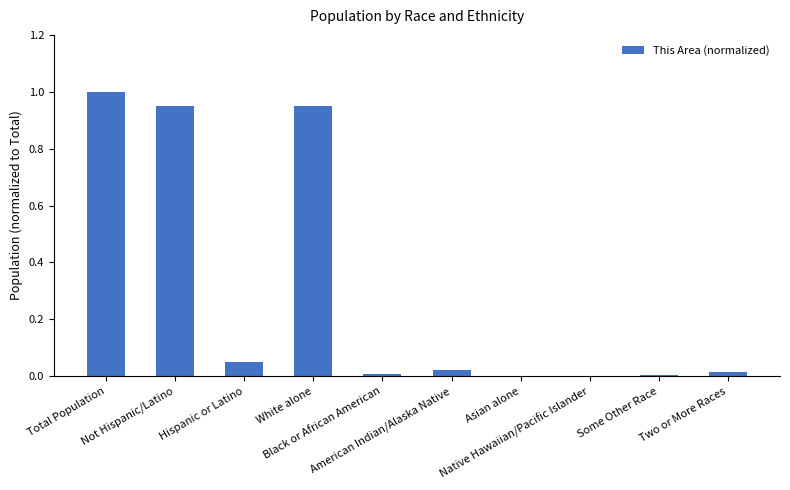

What is the sum of all values?

3.0